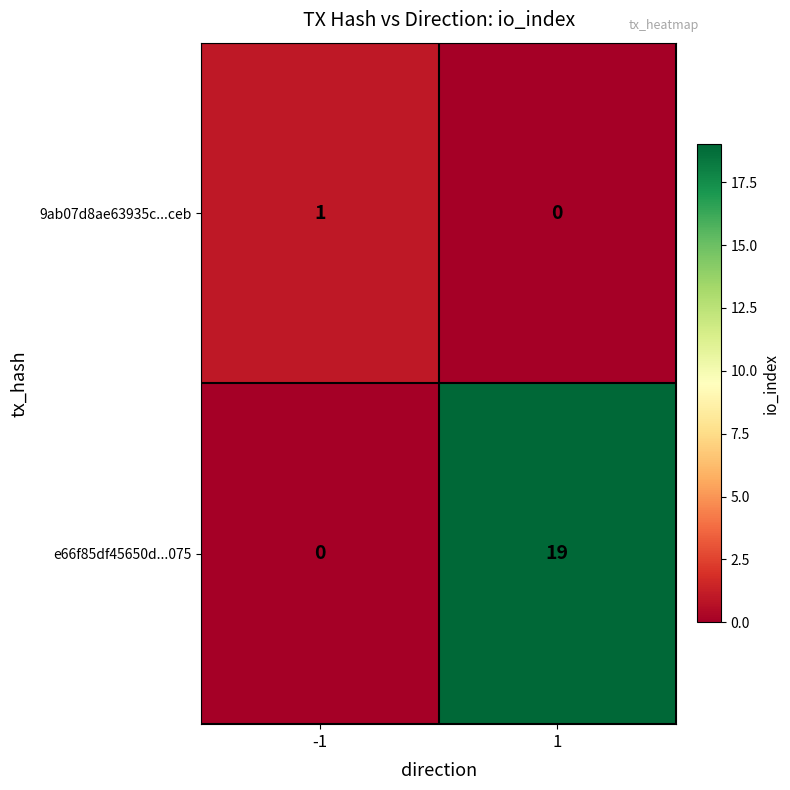

Which series has the largest total across all categories?

e66f85df45650d...075